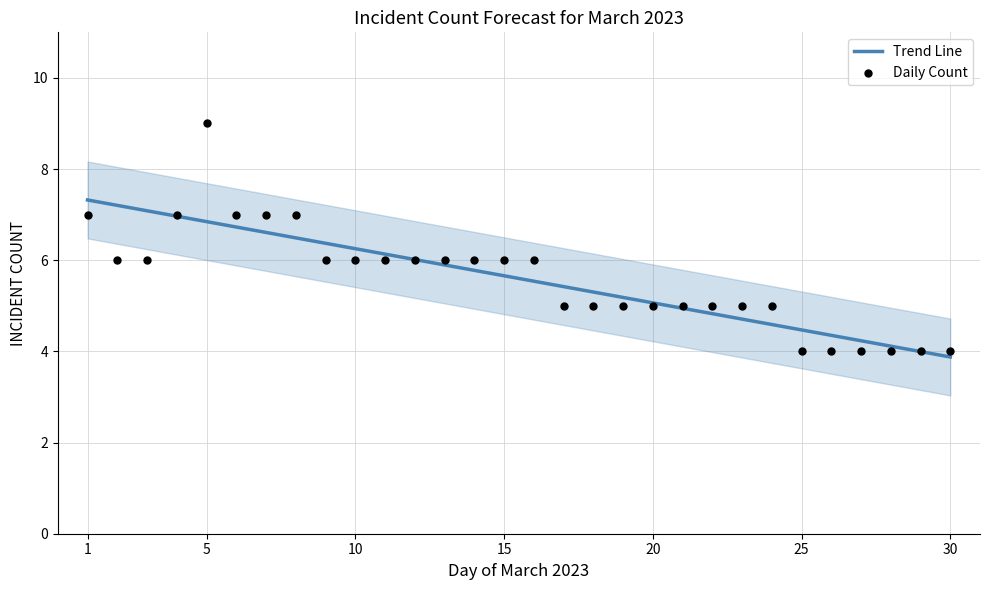

Is the value of Daily Count at 21 greater than the value of Trend Line at 20?

No